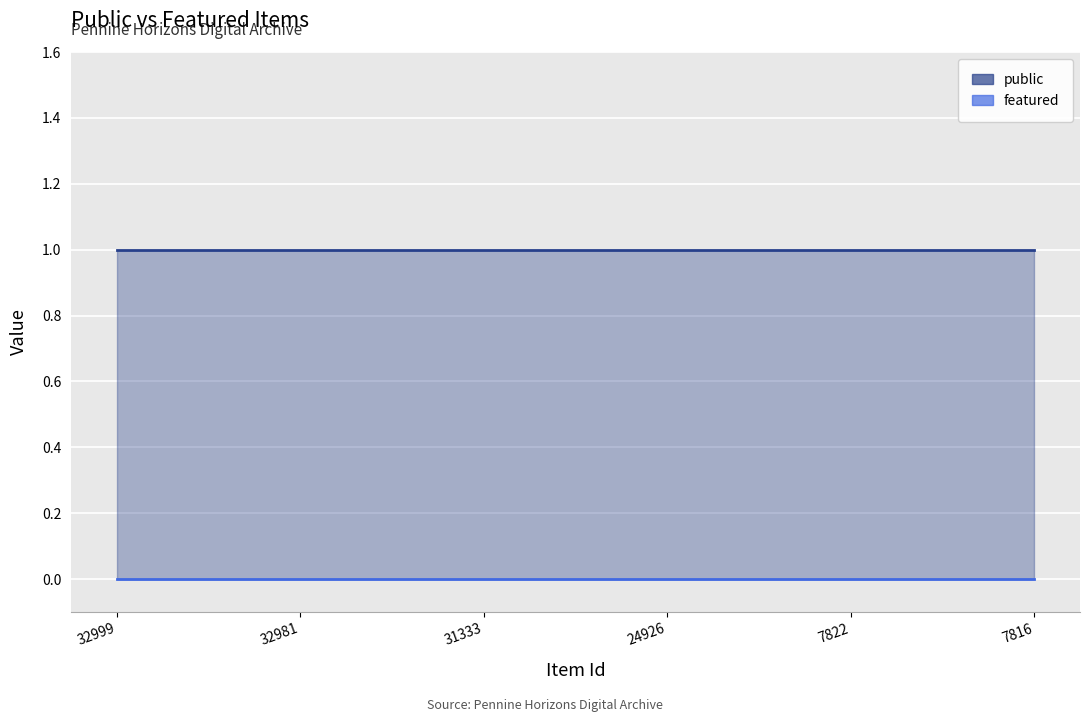

What is the greatest value displayed?

1